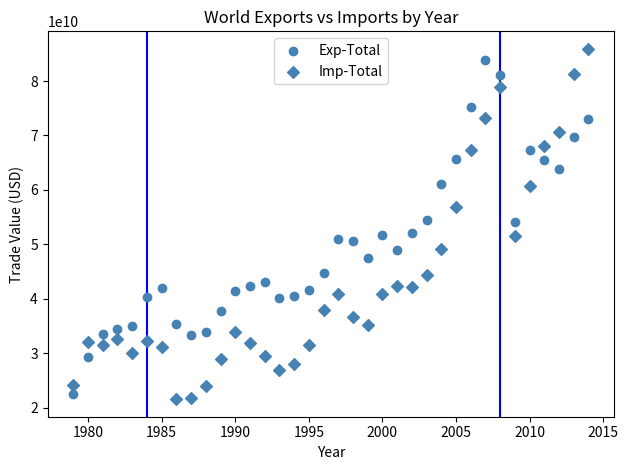

How many data points are displayed?

72